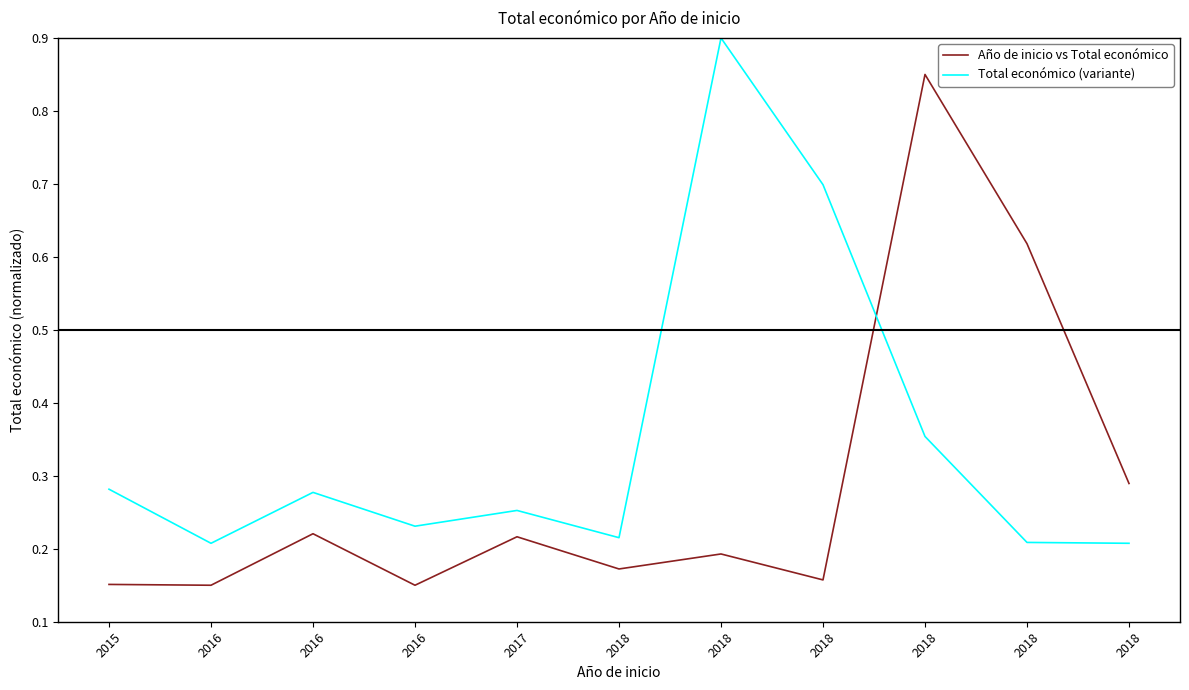

What are all the series names shown in the legend?

Año de inicio vs Total económico, Total económico (variante)